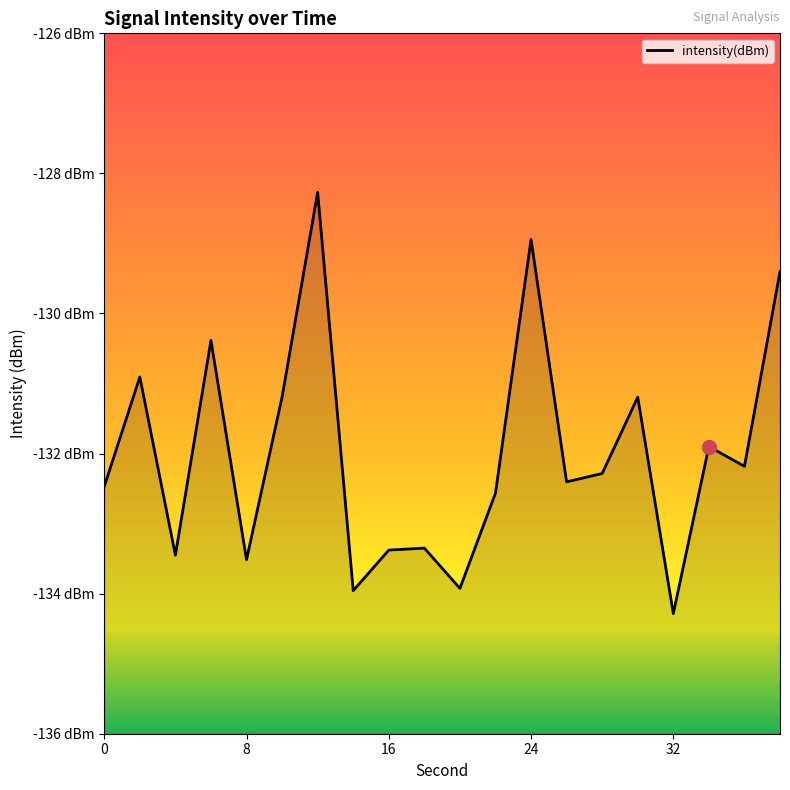

Which label corresponds to the smallest value in the chart?

32